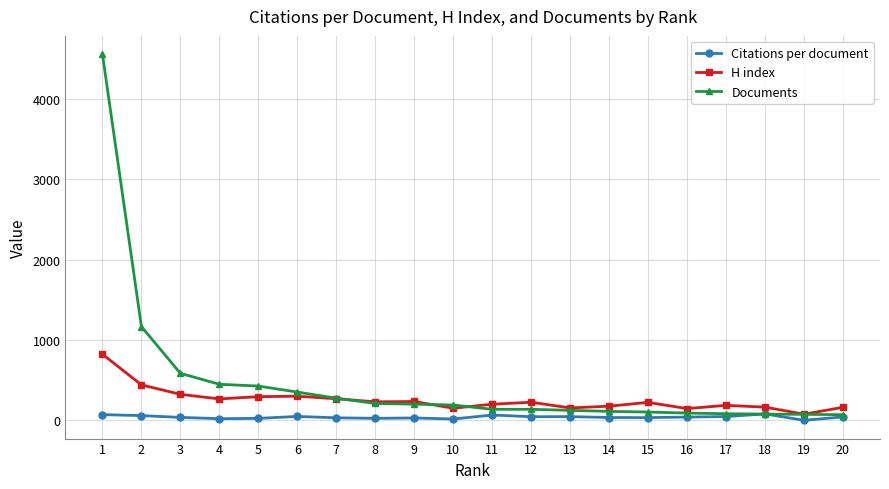

At how many categories does at least one series exceed 7?

20